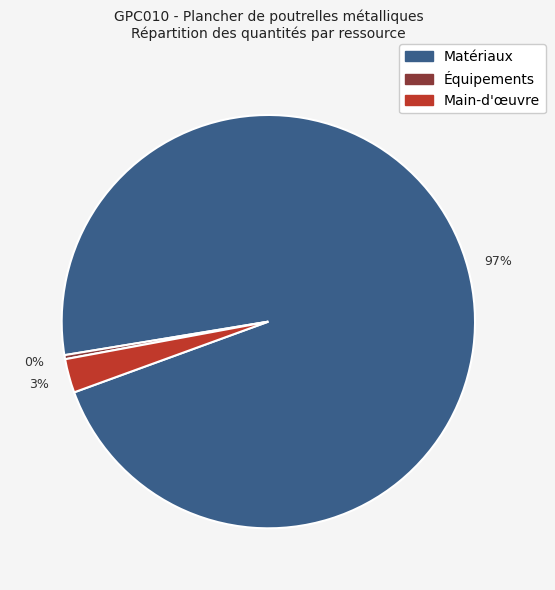

Is the sum of Main-d'œuvre and Matériaux greater than half?

Yes